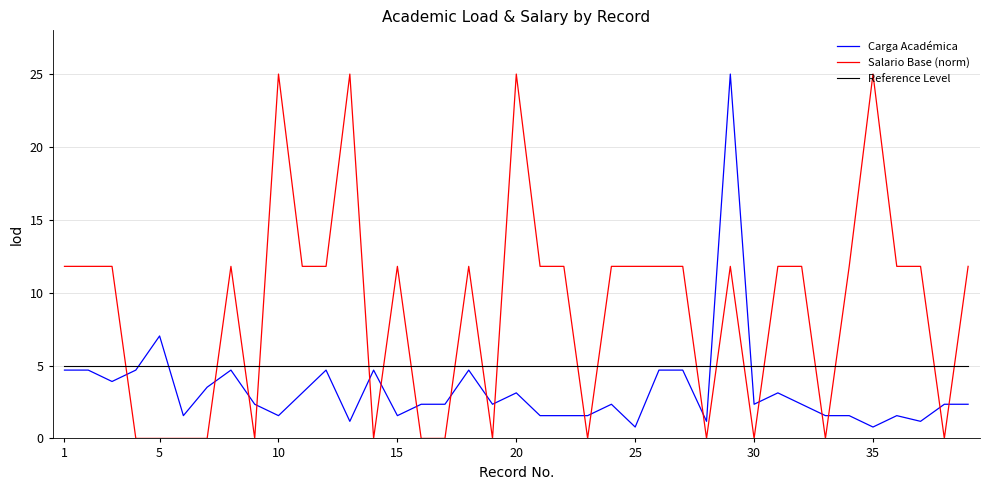

True or false: Reference Level and Salario Base (norm) cross at least once.

True